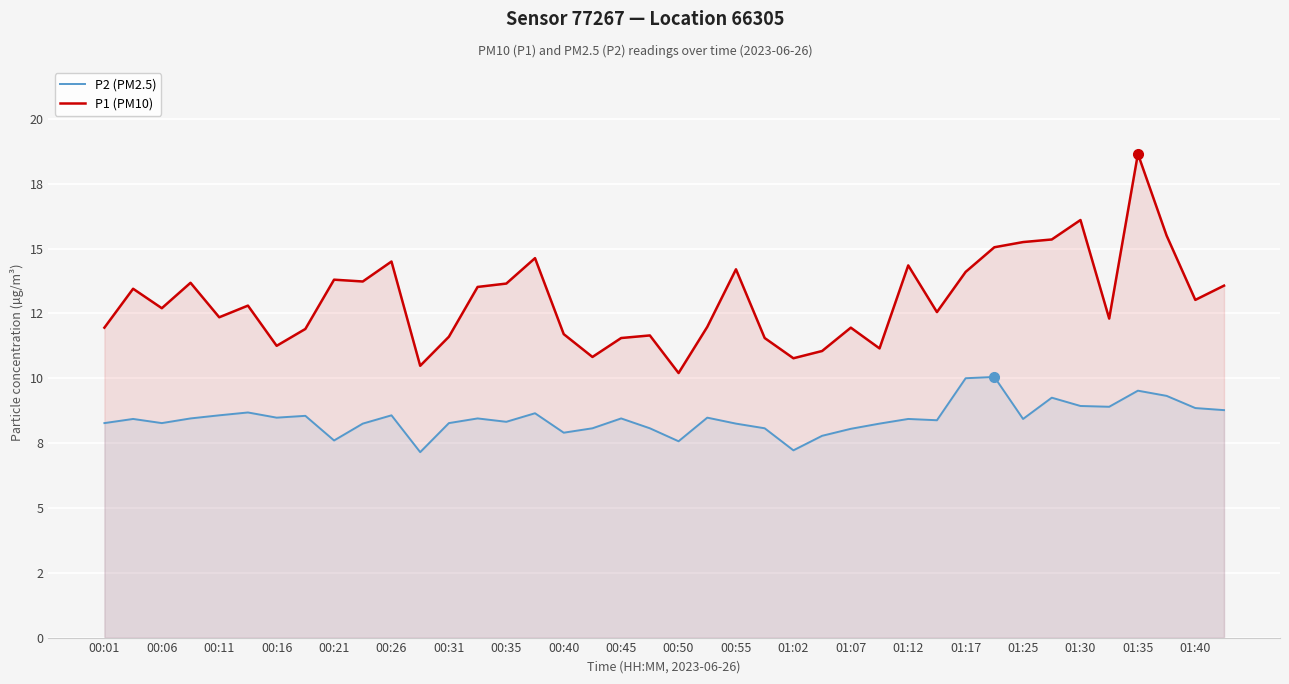

At how many categories does at least one series exceed 8?

40